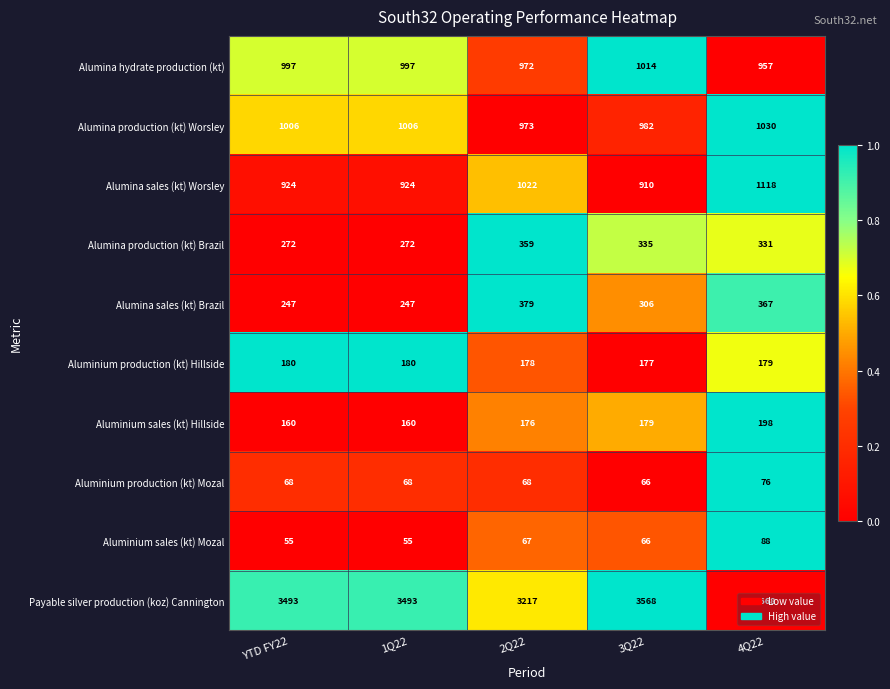

What is the sum of all Alumina sales (kt) Brazil values?

1546